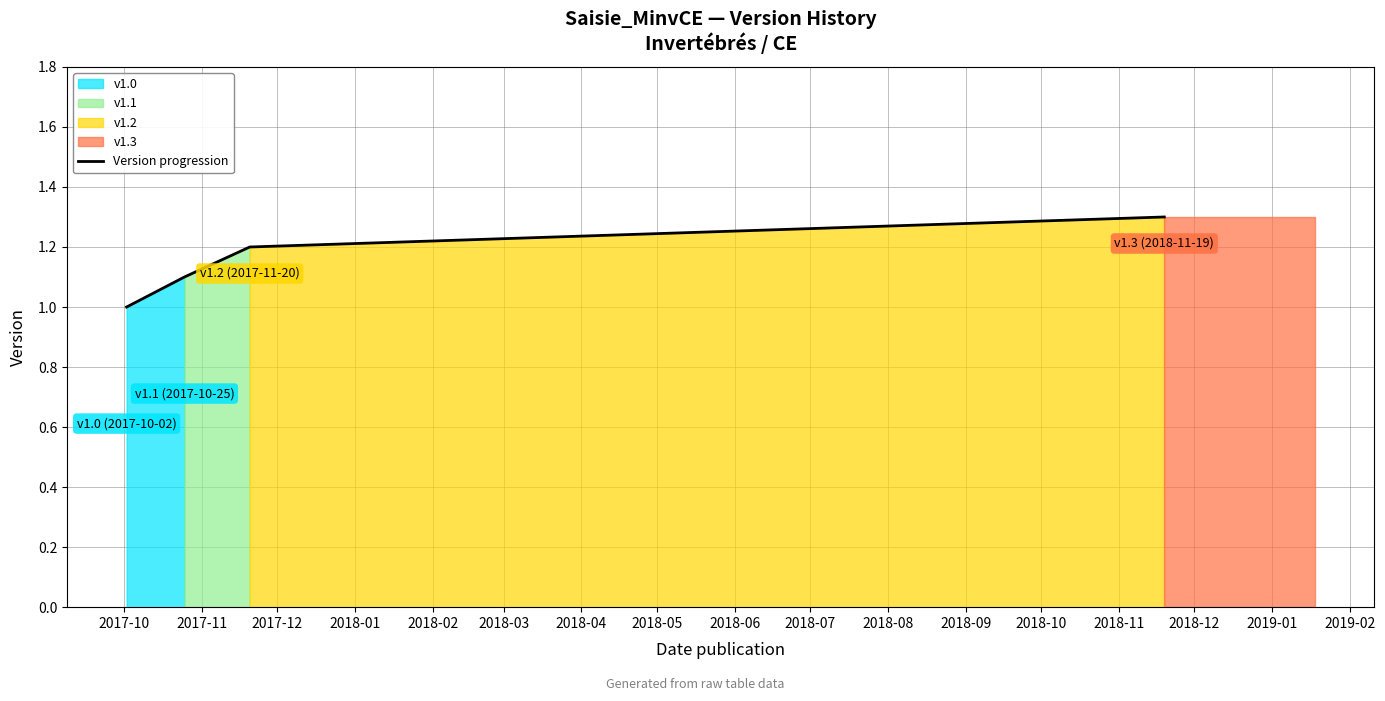

True or false: Version progression has more than 0 points higher than both neighbors.

False